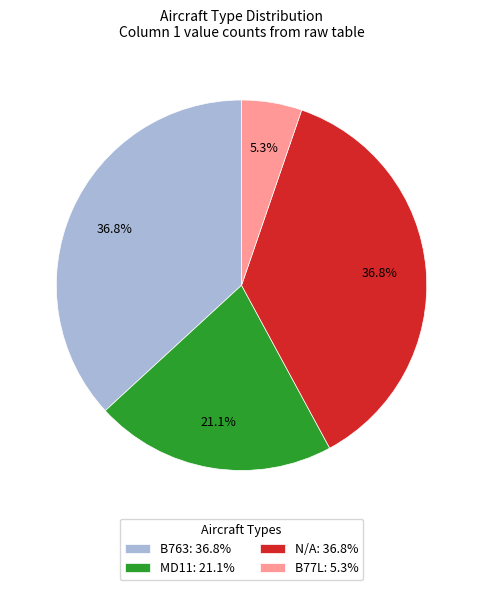

Does any single category account for the majority?

No